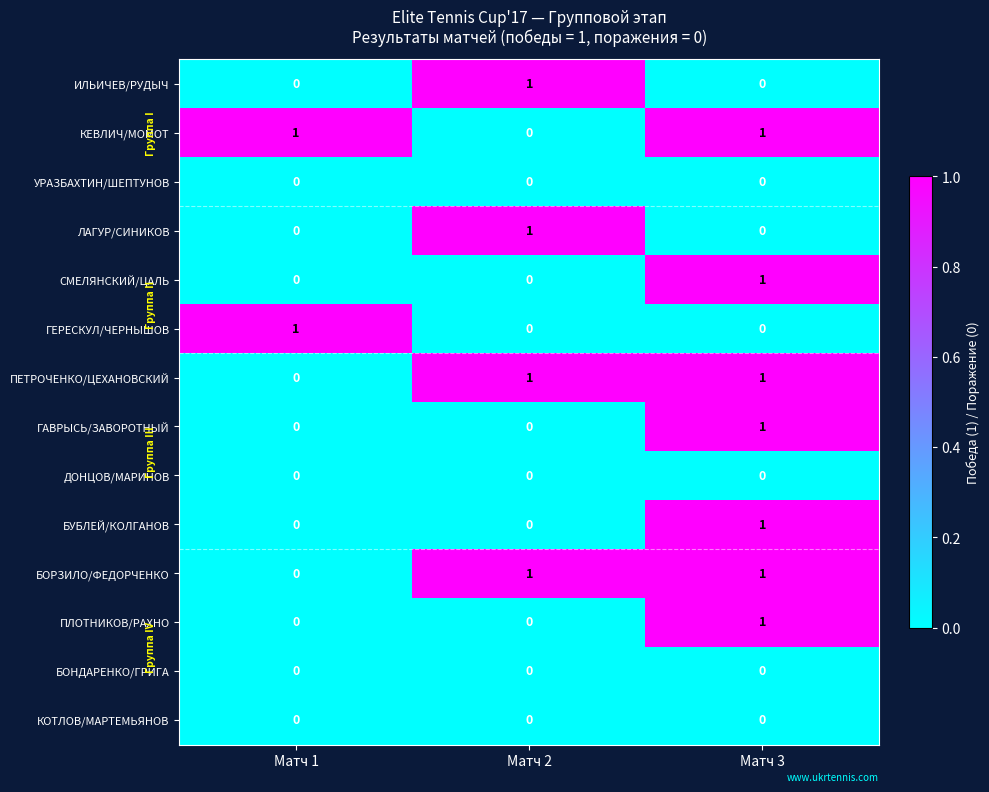

How many distinct data groups are displayed?

14